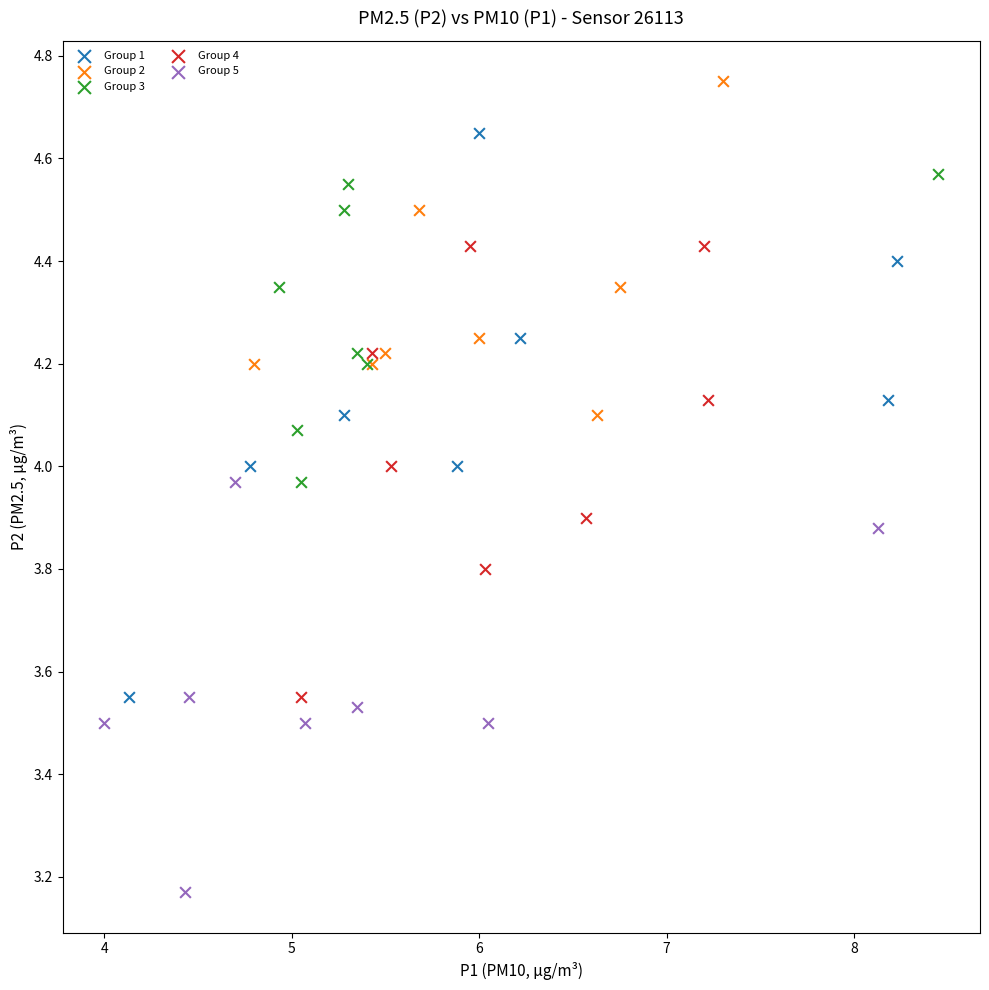

Which series has the largest Y range (max minus min)?

Group 1